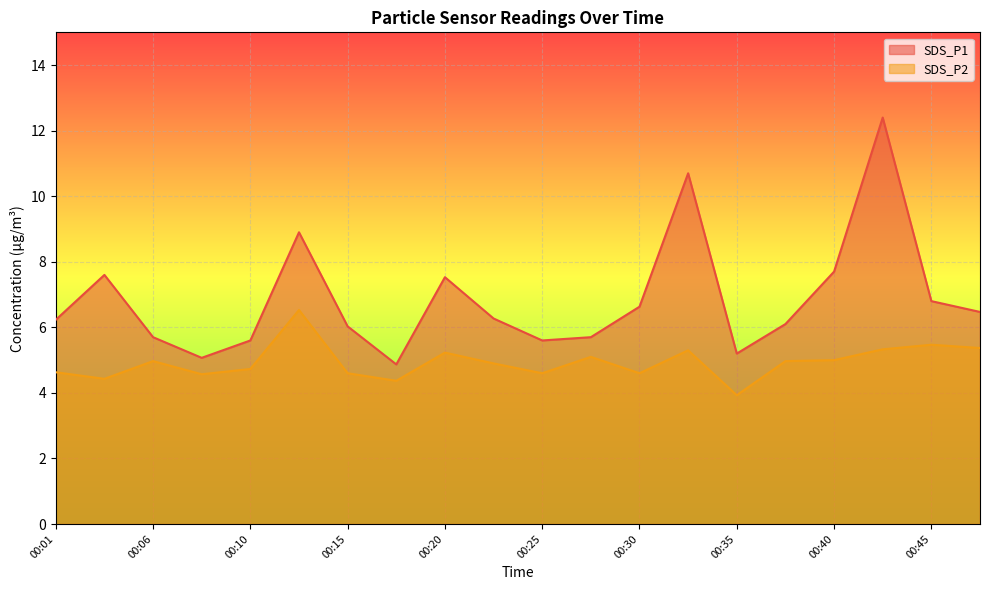

What is the difference between the maximum and minimum values in the SDS_P2 series?

2.6